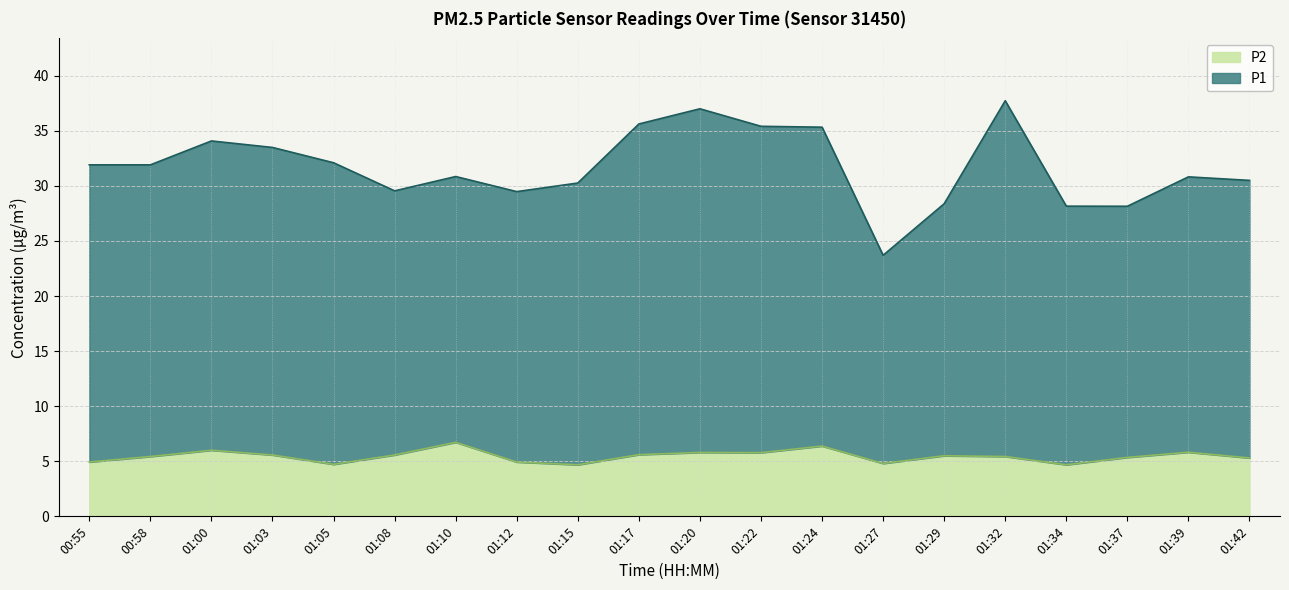

Rank the categories by P2 value from lowest to highest.

01:15, 01:34, 01:05, 01:27, 00:55, 01:12, 01:42, 01:37, 00:58, 01:32, 01:29, 01:03, 01:08, 01:17, 01:22, 01:20, 01:39, 01:00, 01:24, 01:10